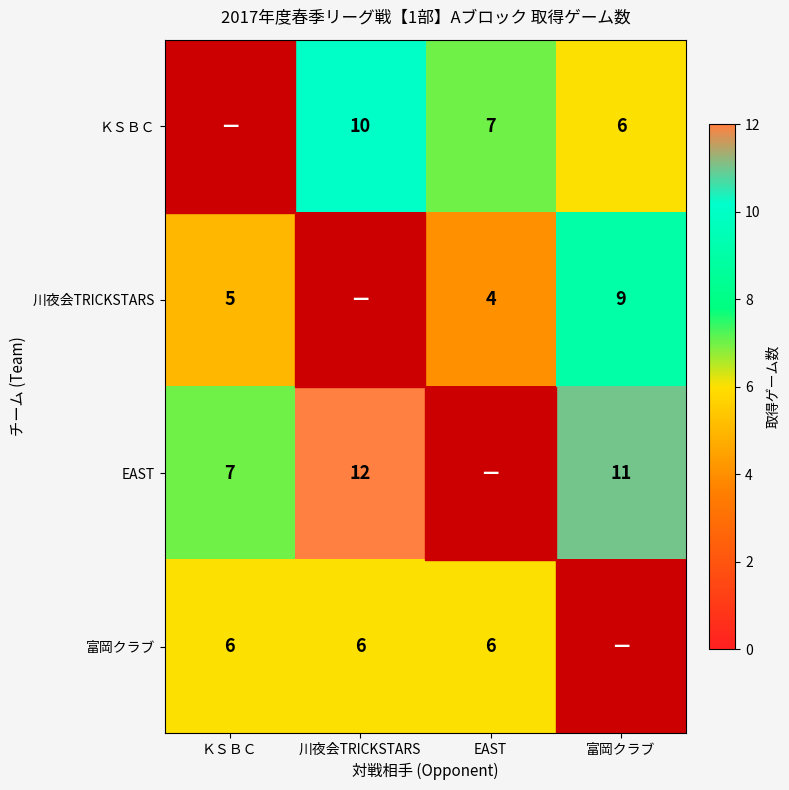

The value of EAST at 富岡クラブ is 11. True or false?

True